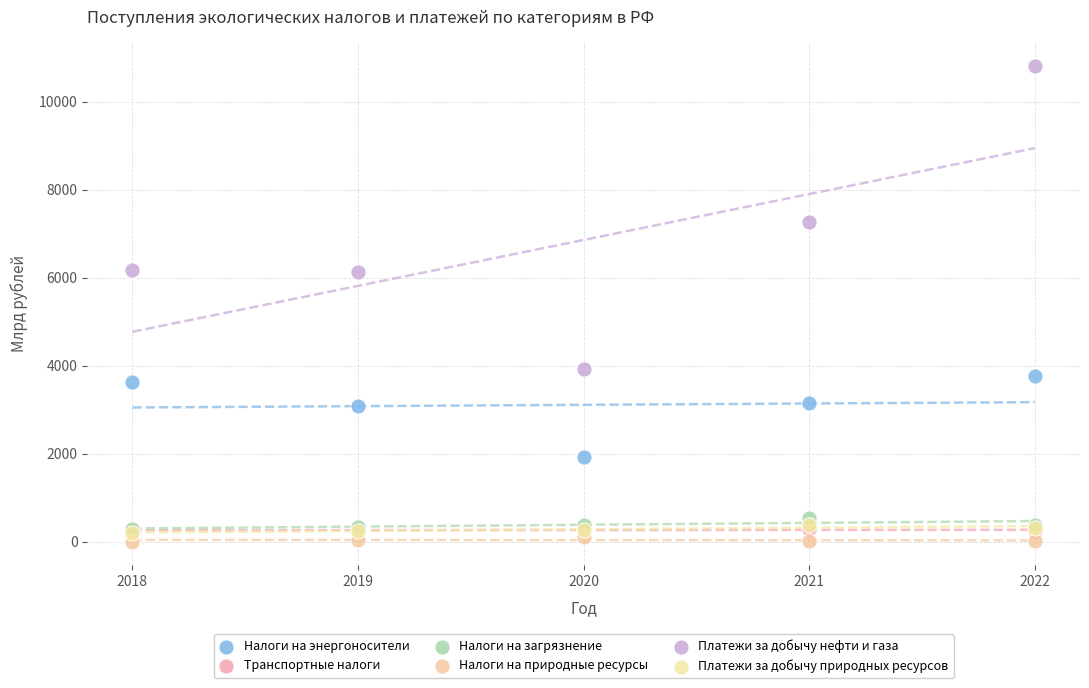

Which series reaches the minimum Y coordinate?

Налоги на природные ресурсы